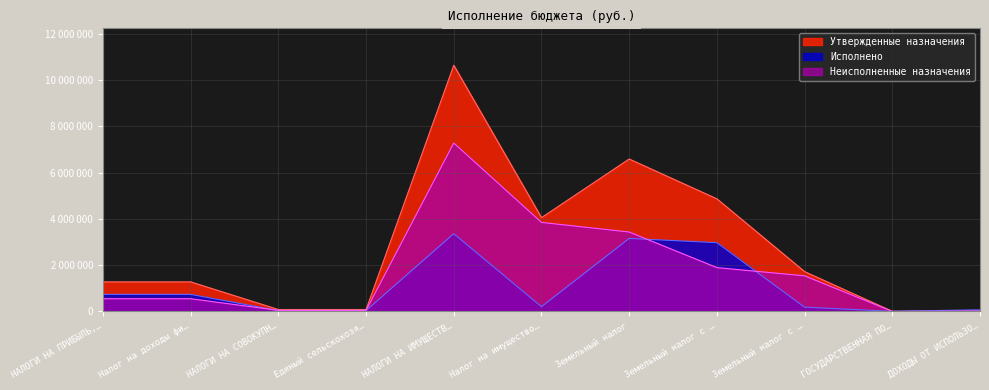

Where is the first local maximum for Утвержденные назначения?

НАЛОГИ НА ИМУЩЕСТВ…